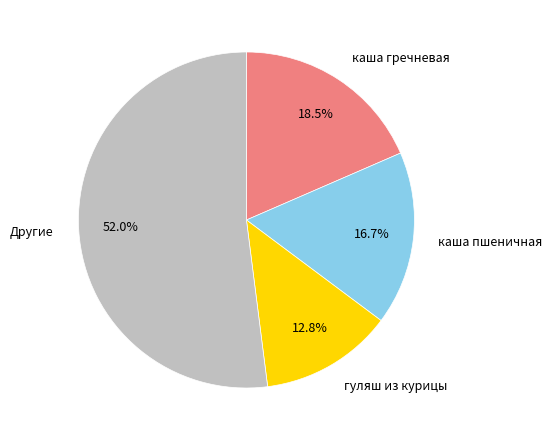

How many slices are in this pie chart?

4